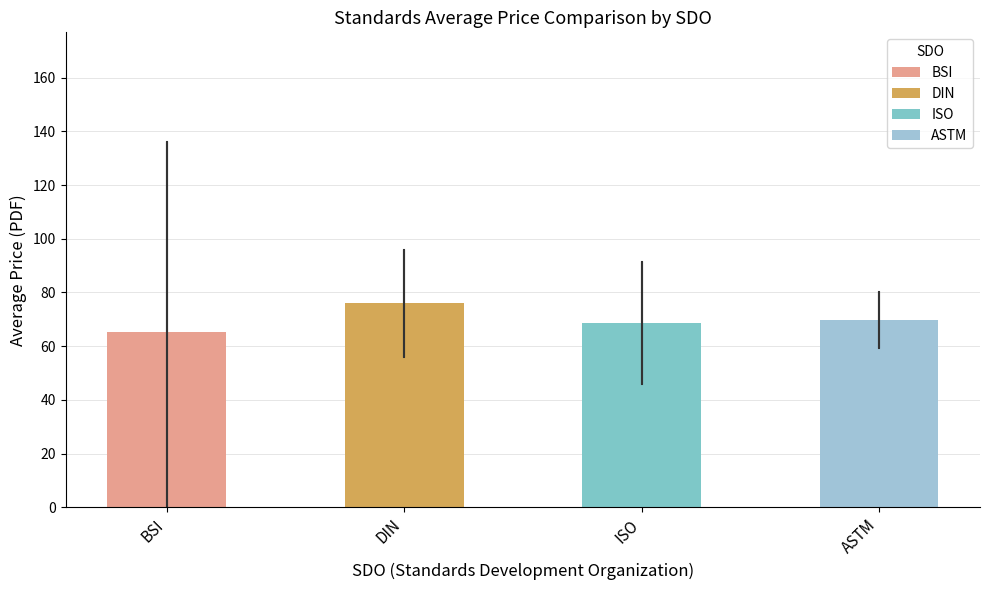

What is the value of the 2nd bar from the left?

75.9